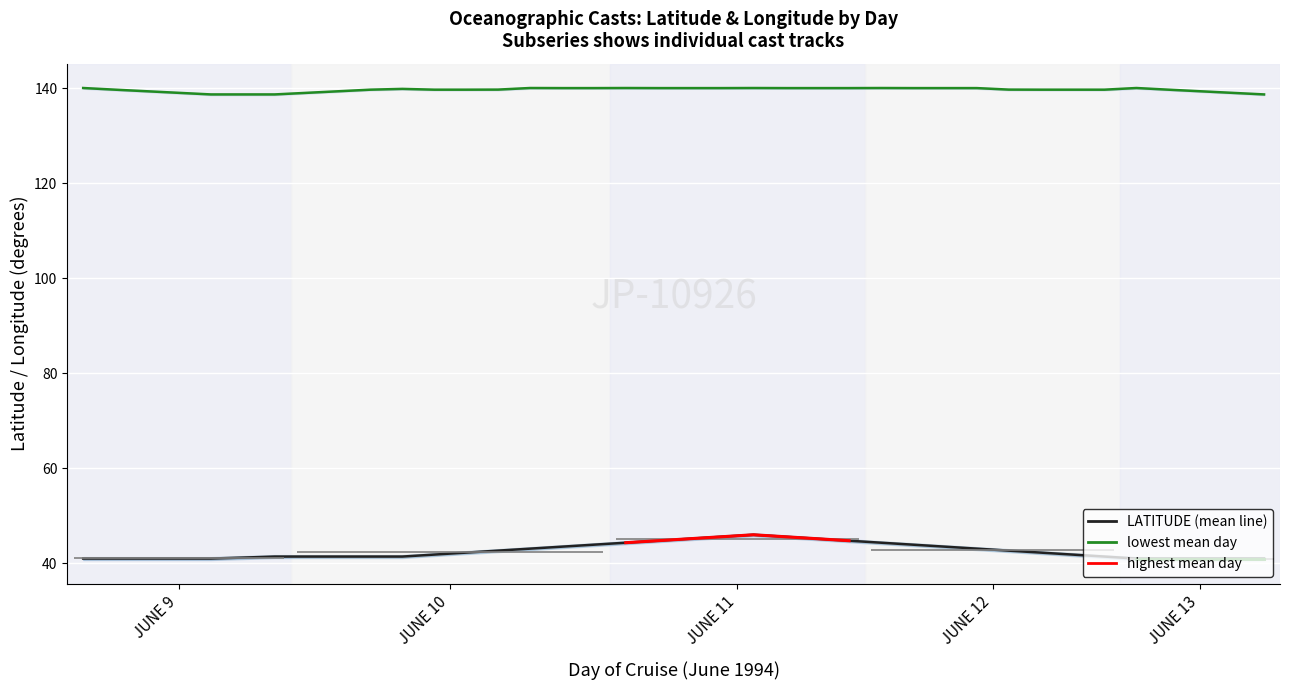

What is the greatest value displayed?

140.0